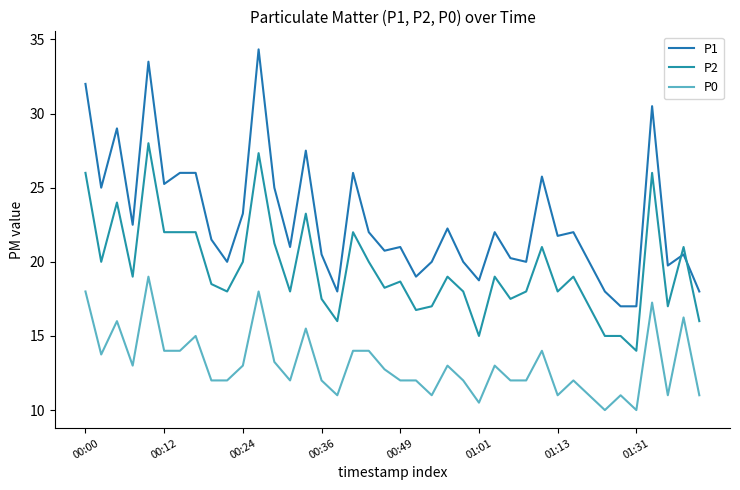

True or false: P0 and P2 intersect in this chart.

False